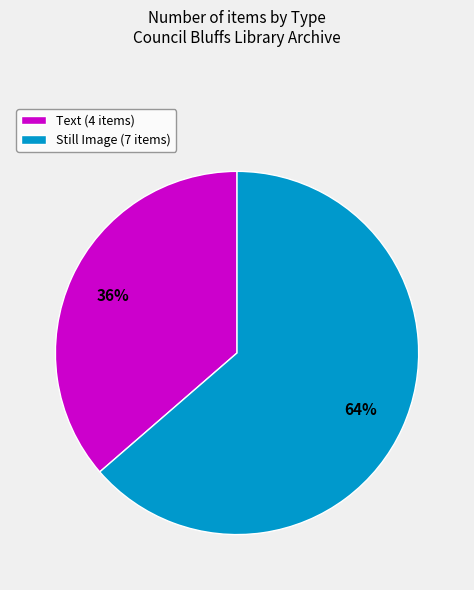

To the nearest percent, what is the combined percentage of Still Image (7 items) and Text (4 items)?

100%